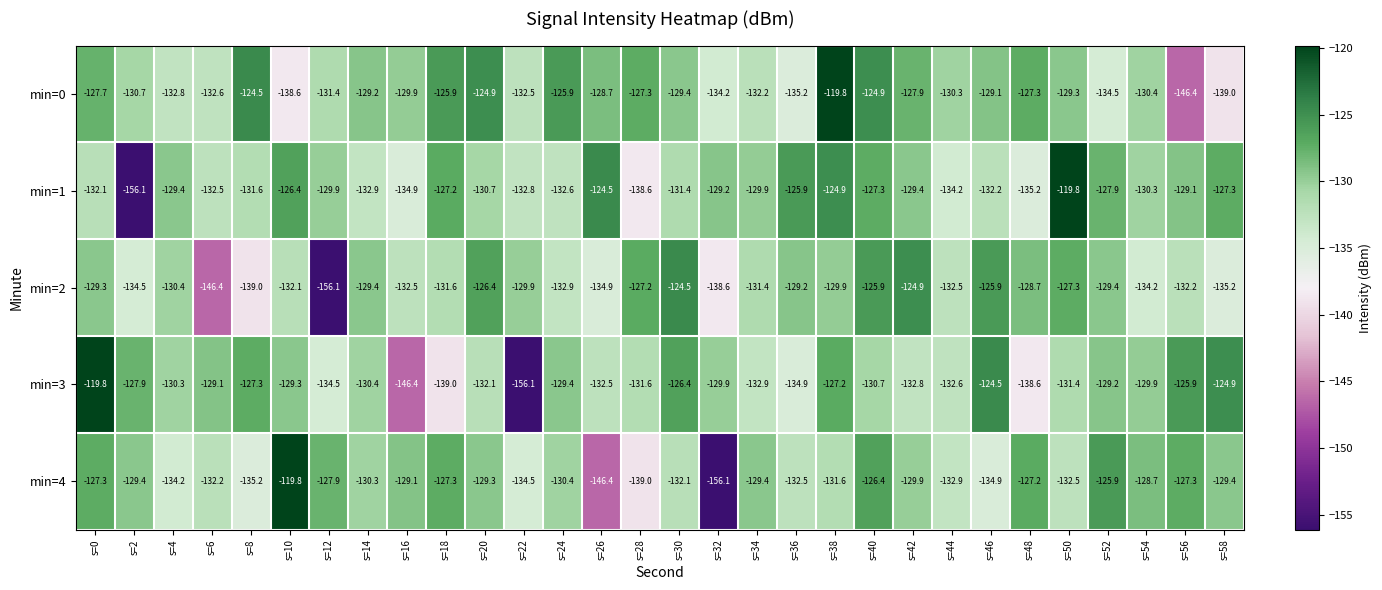

The min=0 series shows -139.0 at s=58. True or false?

True